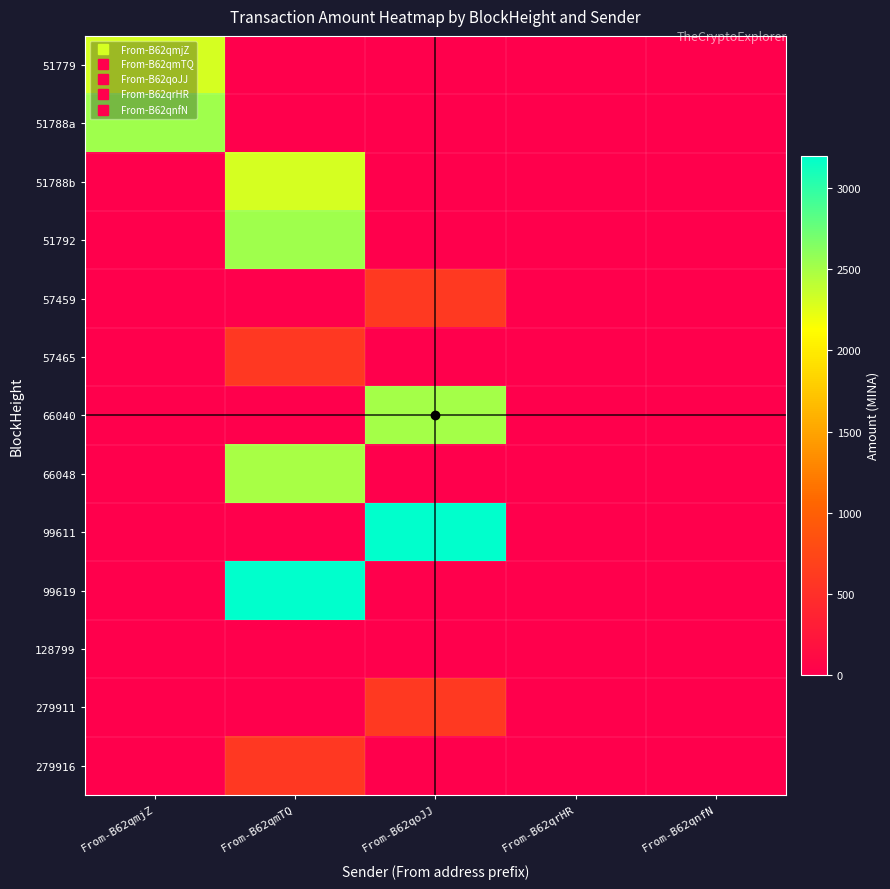

Reading left to right, extract all data points from this chart.

51779: From-B62qmjZ=2306.7	From-B62qmTQ=0.0	From-B62qoJJ=0.0	From-B62qrHR=0.0	From-B62qnfN=0.0
51788a: From-B62qmjZ=2532.0	From-B62qmTQ=0.0	From-B62qoJJ=0.0	From-B62qrHR=0.0	From-B62qnfN=0.0
51788b: From-B62qmjZ=0.0	From-B62qmTQ=2305.6	From-B62qoJJ=0.0	From-B62qrHR=0.0	From-B62qnfN=0.0
51792: From-B62qmjZ=0.0	From-B62qmTQ=2531.9	From-B62qoJJ=0.0	From-B62qrHR=0.0	From-B62qnfN=0.0
57459: From-B62qmjZ=0.0	From-B62qmTQ=0.0	From-B62qoJJ=600.0	From-B62qrHR=0.0	From-B62qnfN=0.0
57465: From-B62qmjZ=0.0	From-B62qmTQ=599.9	From-B62qoJJ=0.0	From-B62qrHR=0.0	From-B62qnfN=0.0
66040: From-B62qmjZ=0.0	From-B62qmTQ=0.0	From-B62qoJJ=2500.0	From-B62qrHR=0.0	From-B62qnfN=0.0
66048: From-B62qmjZ=0.0	From-B62qmTQ=2500.0	From-B62qoJJ=0.0	From-B62qrHR=0.0	From-B62qnfN=0.0
99611: From-B62qmjZ=0.0	From-B62qmTQ=0.0	From-B62qoJJ=3200.0	From-B62qrHR=0.0	From-B62qnfN=0.0
99619: From-B62qmjZ=0.0	From-B62qmTQ=3199.9	From-B62qoJJ=0.0	From-B62qrHR=0.0	From-B62qnfN=0.0
128799: From-B62qmjZ=0.0	From-B62qmTQ=0.0	From-B62qoJJ=0.0	From-B62qrHR=0.0	From-B62qnfN=0.0
279911: From-B62qmjZ=0.0	From-B62qmTQ=0.0	From-B62qoJJ=600.0	From-B62qrHR=0.0	From-B62qnfN=0.0
279916: From-B62qmjZ=0.0	From-B62qmTQ=600.0	From-B62qoJJ=0.0	From-B62qrHR=0.0	From-B62qnfN=0.0